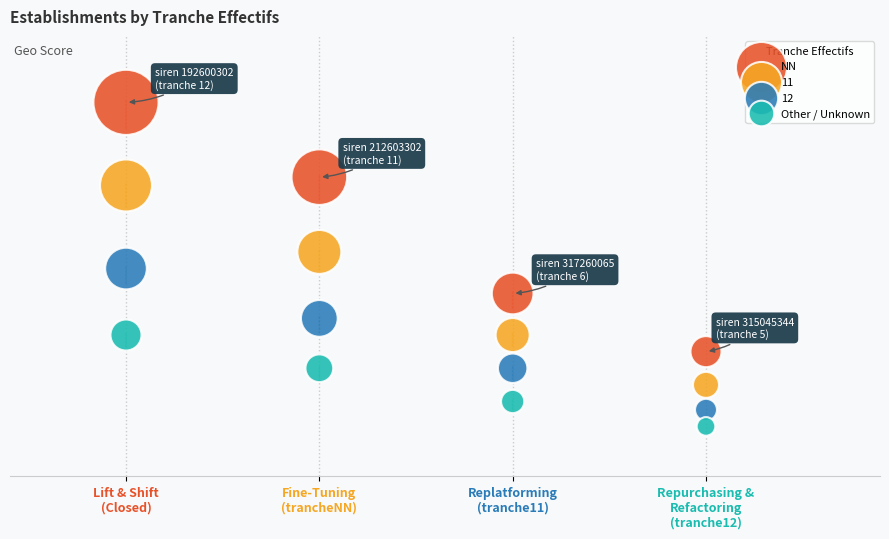

What are all the series names shown in the legend?

NN, 11, 12, Other / Unknown